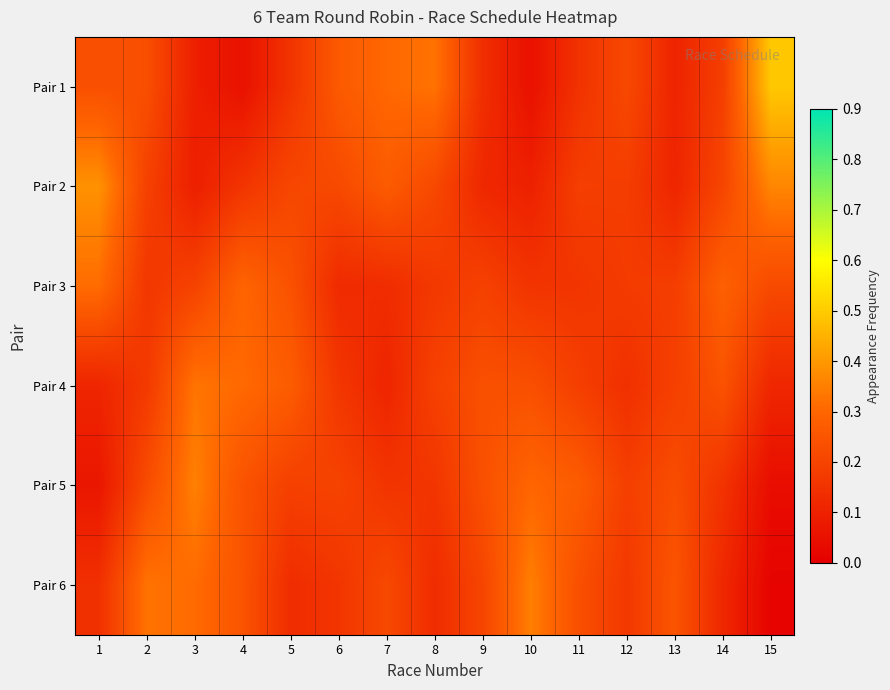

Reading left to right, what are all the values shown in this chart?

Pair 1: 1=0.2	2=0.2	3=0.1	4=0.1	5=0.2	6=0.3	7=0.3	8=0.3	9=0.1	10=0.1	11=0.1	12=0.2	13=0.1	14=0.2	15=0.5
Pair 2: 1=0.4	2=0.2	3=0.1	4=0.2	5=0.2	6=0.2	7=0.3	8=0.2	9=0.1	10=0.1	11=0.2	12=0.2	13=0.1	14=0.2	15=0.4
Pair 3: 1=0.3	2=0.2	3=0.2	4=0.3	5=0.2	6=0.1	7=0.1	8=0.2	9=0.2	10=0.2	11=0.2	12=0.2	13=0.2	14=0.3	15=0.2
Pair 4: 1=0.1	2=0.2	3=0.3	4=0.3	5=0.3	6=0.2	7=0.1	8=0.2	9=0.2	10=0.2	11=0.2	12=0.1	13=0.2	14=0.2	15=0.1
Pair 5: 1=0.1	2=0.2	3=0.4	4=0.2	5=0.2	6=0.2	7=0.2	8=0.2	9=0.2	10=0.3	11=0.3	12=0.2	13=0.2	14=0.2	15=0.0
Pair 6: 1=0.1	2=0.3	3=0.3	4=0.2	5=0.1	6=0.2	7=0.2	8=0.1	9=0.2	10=0.3	11=0.2	12=0.2	13=0.3	14=0.1	15=0.0